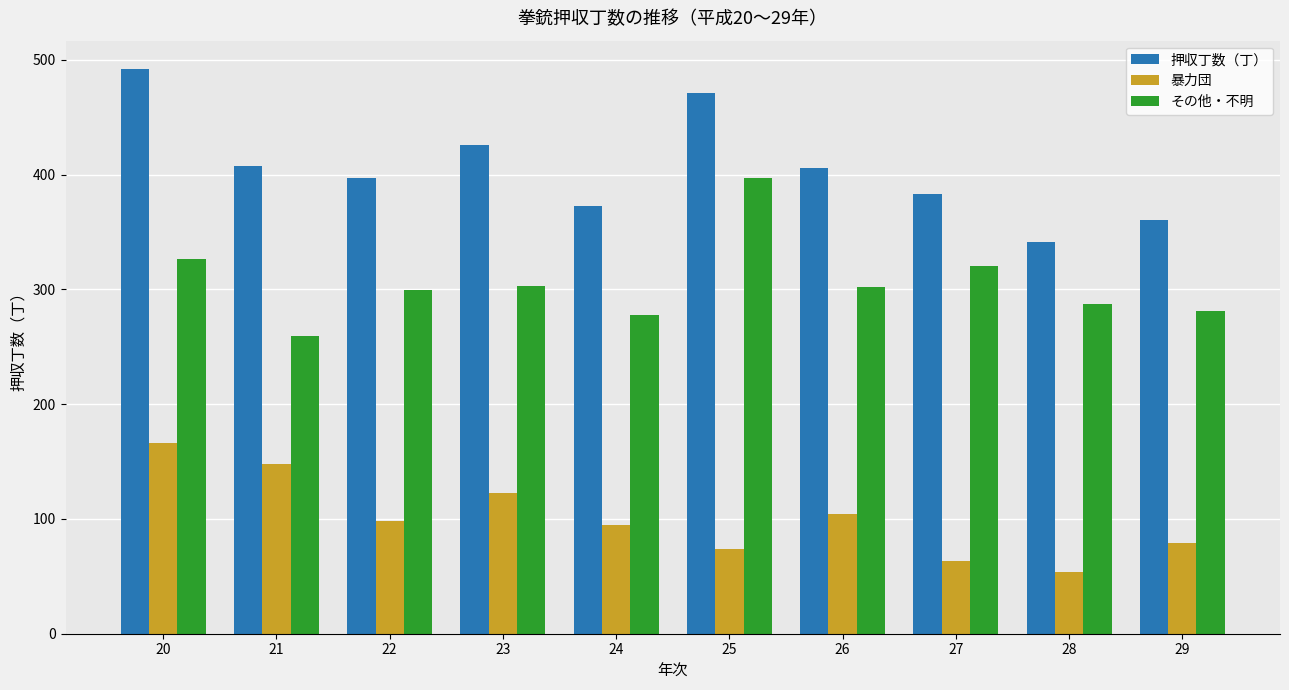

Is the value of 暴力団 at 27 greater than the value of その他・不明 at 29?

No